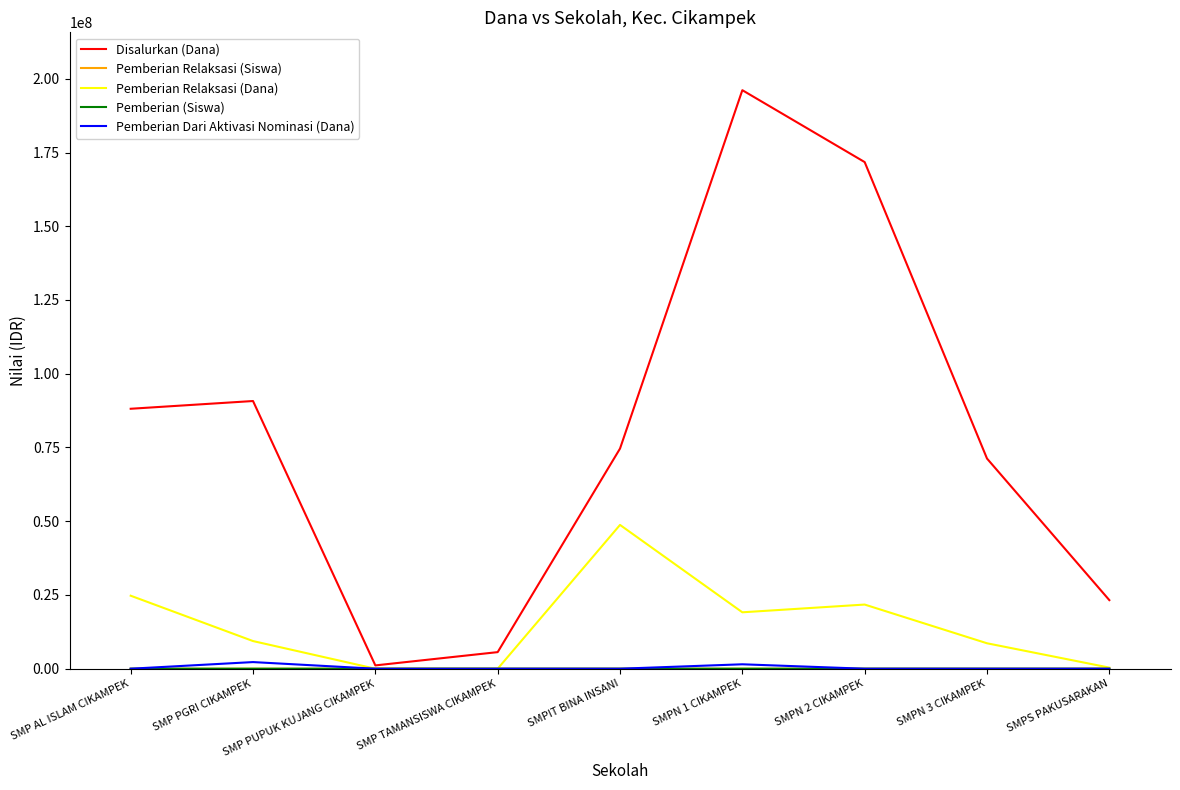

The Disalurkan (Dana) series shows 196125000 at SMPN 1 CIKAMPEK. True or false?

True